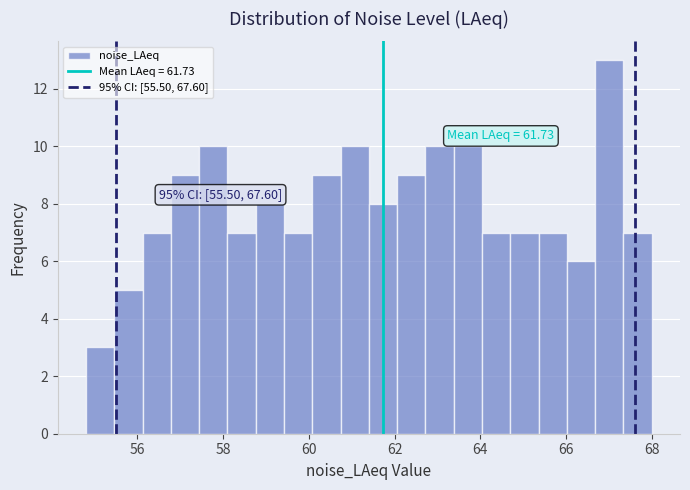

Read against the x-axis, roughly where is the centre of the tallest bar?

67.0